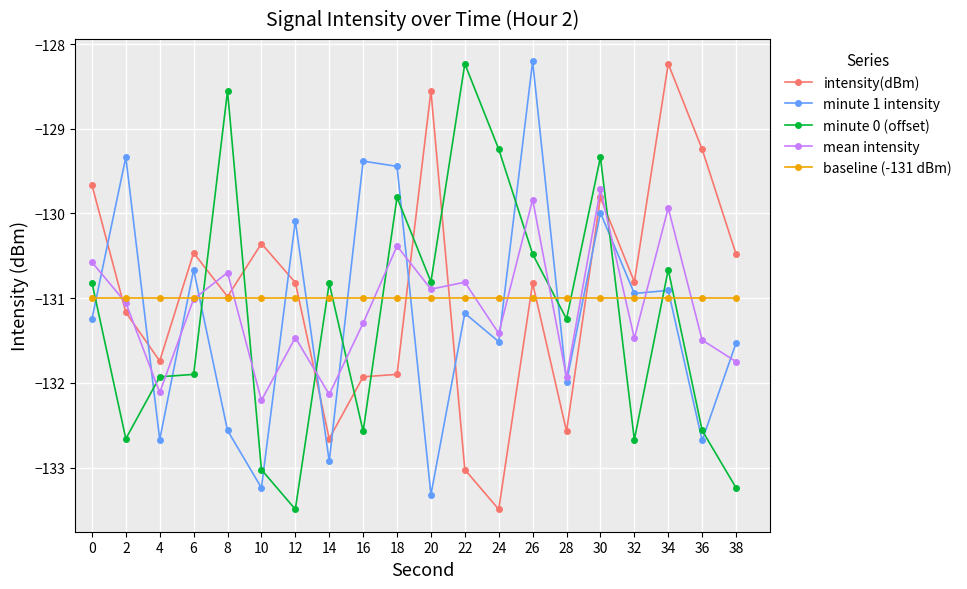

What is the sum of the minute 0 (offset) values at 26 and 28?

-261.7